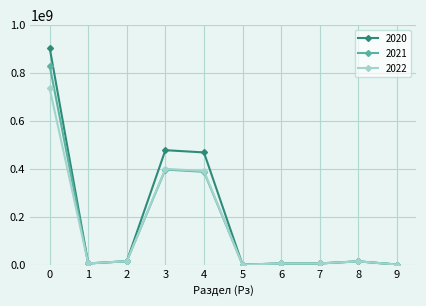

What is the spread (max minus min) of values at 0?

170555862.5